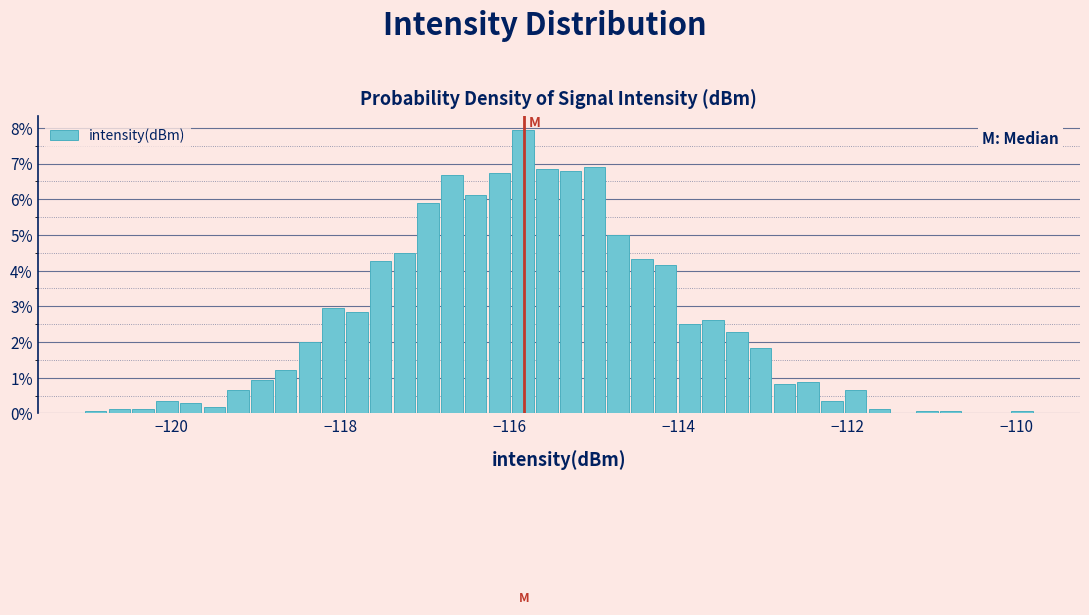

Read against the x-axis, roughly where is the centre of the tallest bar?

-115.8